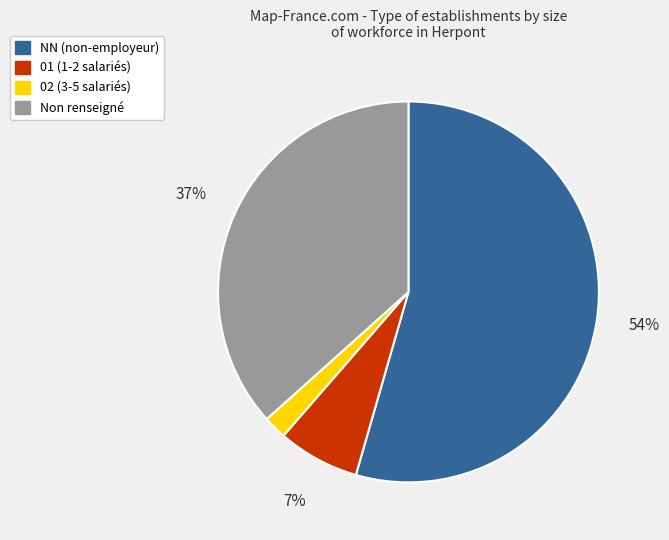

Approximately how many times larger is the value at 01 (1-2 salariés) compared to 02 (3-5 salariés)?

3.5